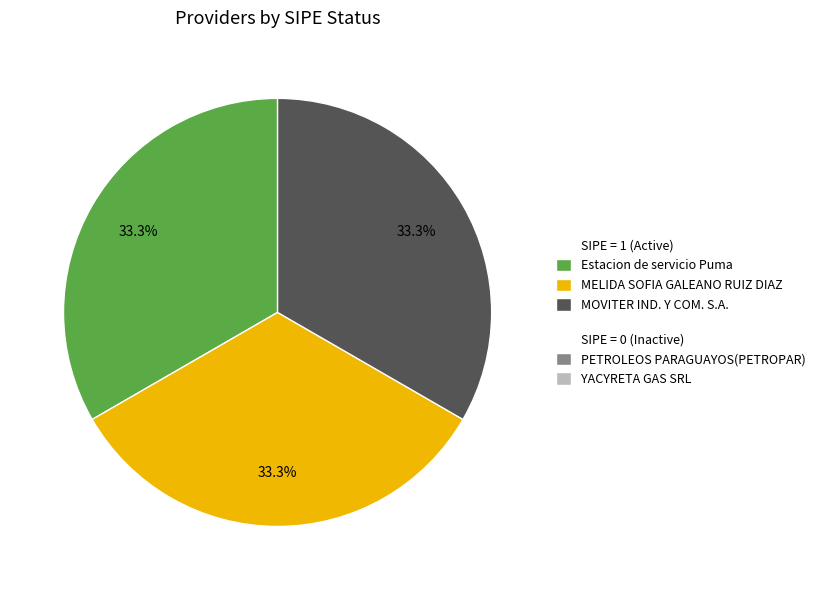

To the nearest percent, what is the difference between the largest and smallest slice percentages?

0%